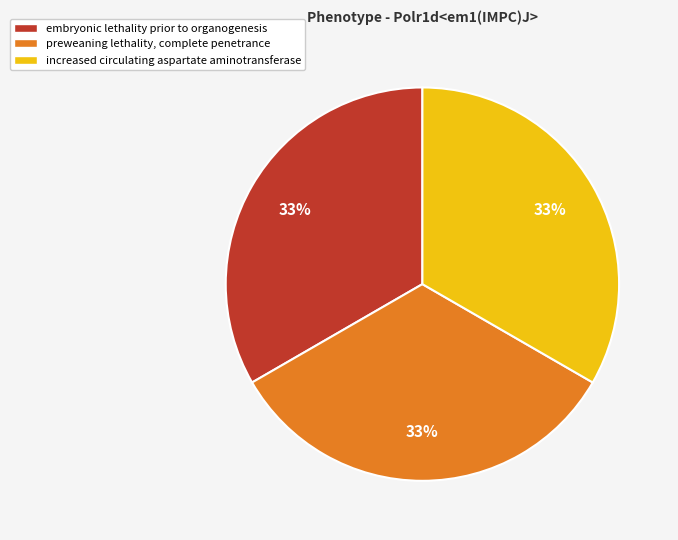

How many slices are in this pie chart?

3